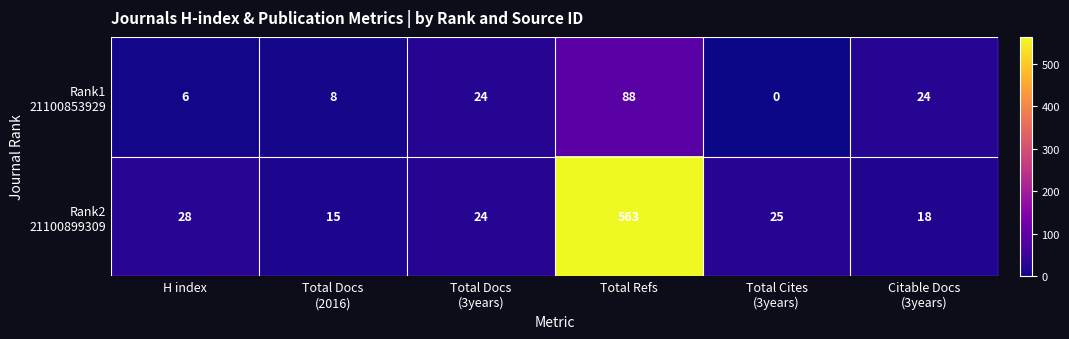

What is the total value across all series at H index?

34